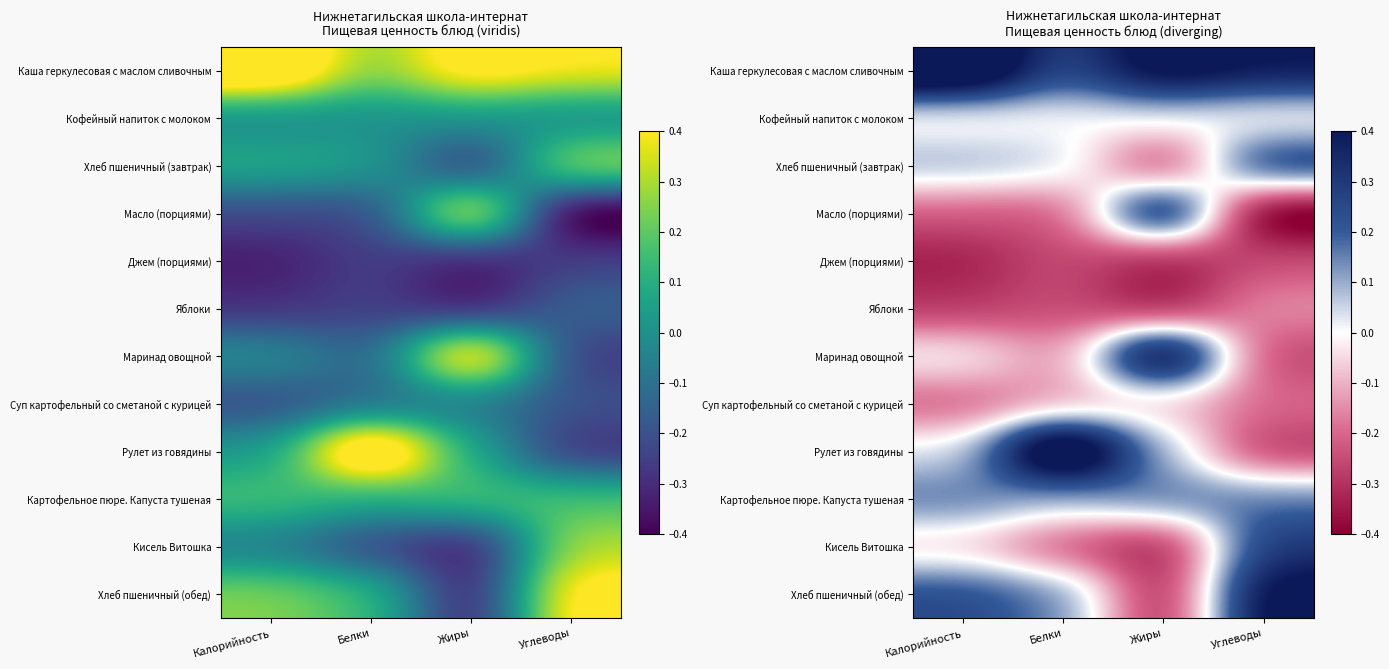

At which category is the sum across all series the highest?

Белки